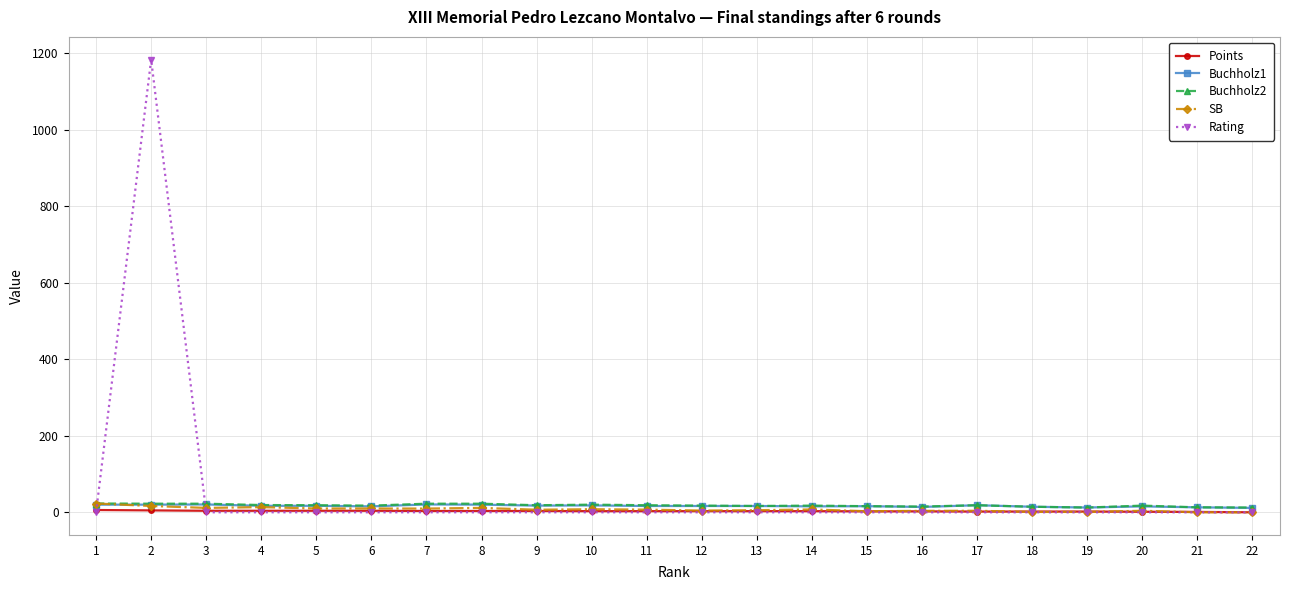

Where is the first local maximum for Rating?

2